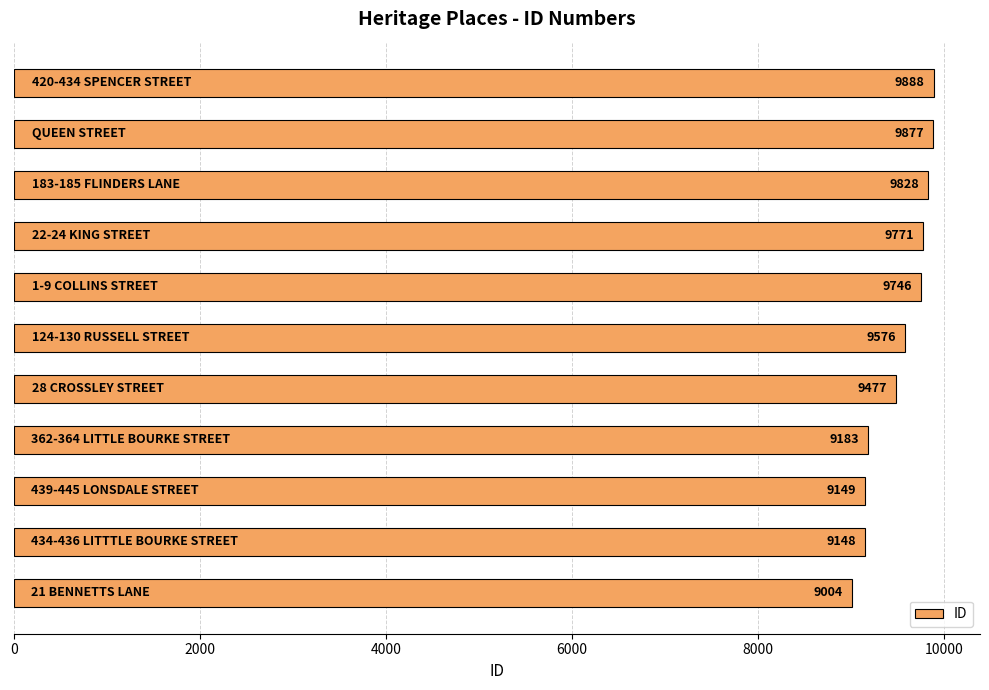

What is the sum of all values?

104647